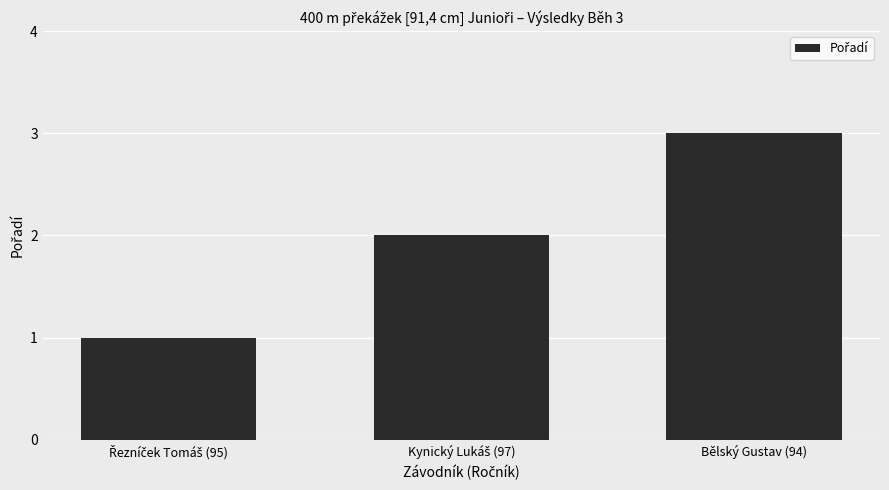

Is it true that the value at Bělský Gustav (94) is 3?

True